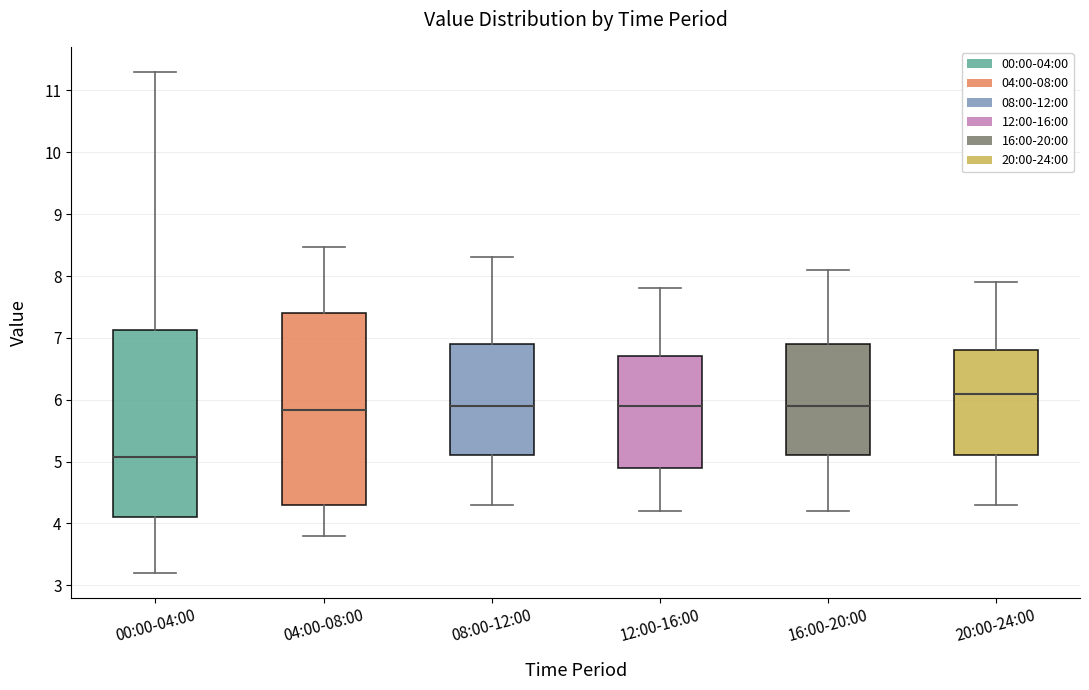

Reading left to right, read every box against the y-axis: the position of its median line, the range the box covers, and the ends of its whiskers. The values are not printed on the chart, so give them approximately, as read against the axis.

00:00-04:00: median 5.1, box 4.1 to 7.1, whiskers 3.2 to 11.3
04:00-08:00: median 5.8, box 4.3 to 7.4, whiskers 3.8 to 8.5
08:00-12:00: median 5.9, box 5.1 to 6.9, whiskers 4.3 to 8.3
12:00-16:00: median 5.9, box 4.9 to 6.7, whiskers 4.2 to 7.8
16:00-20:00: median 5.9, box 5.1 to 6.9, whiskers 4.2 to 8.1
20:00-24:00: median 6.1, box 5.1 to 6.8, whiskers 4.3 to 7.9